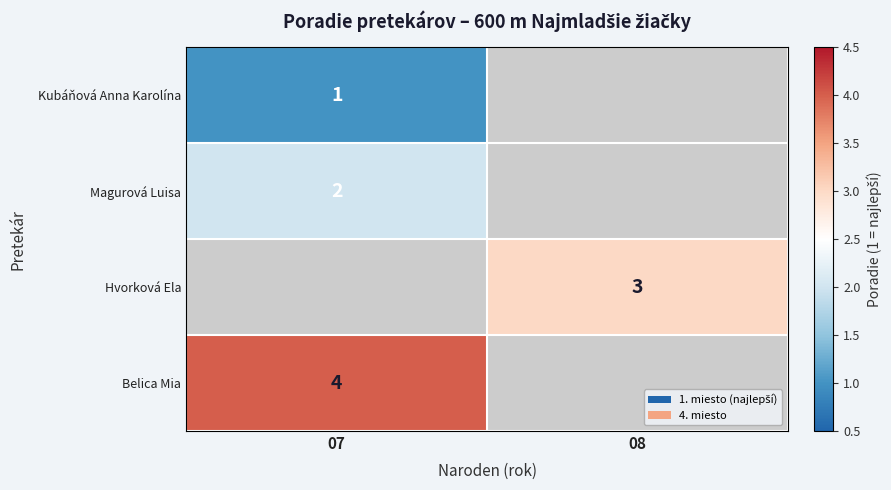

The value of Belica Mia at 07 is 1. True or false?

False